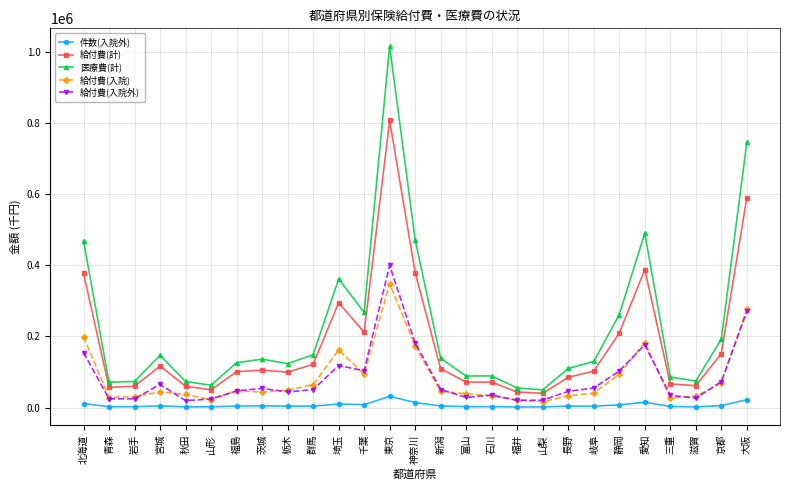

What is the smallest value displayed?

1567.0